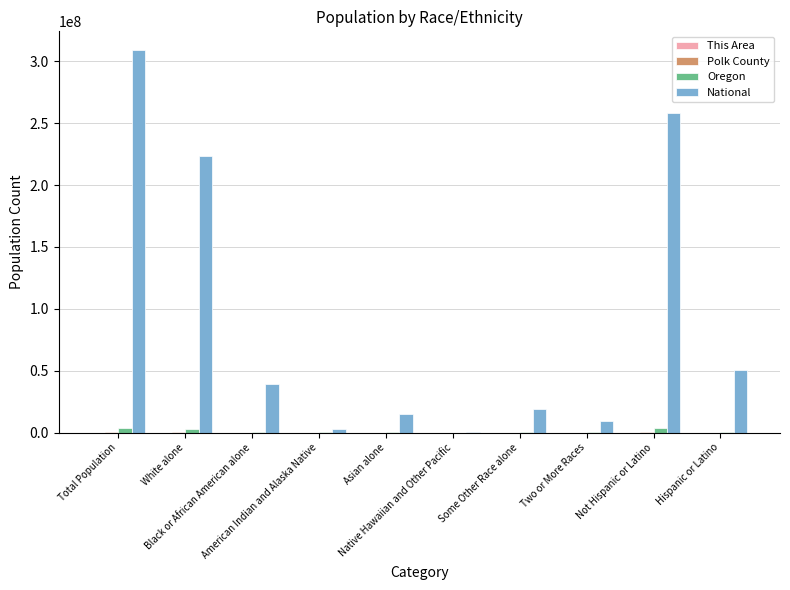

How many groups of bars are there?

10